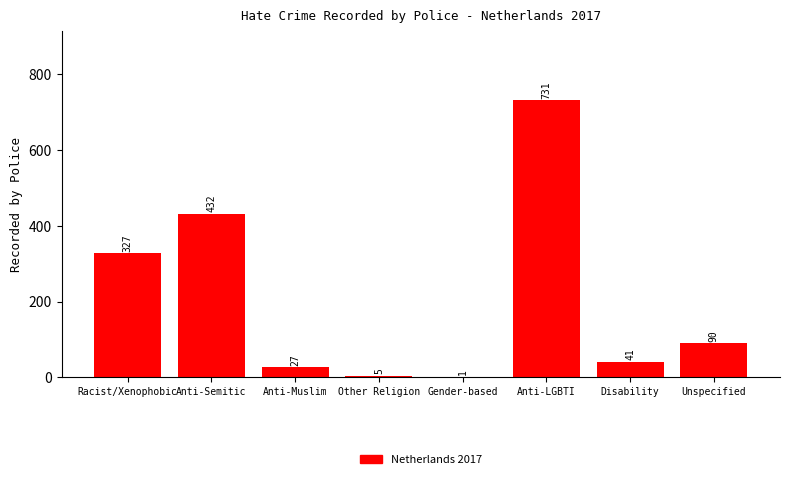

Reading right to left, extract all data points from this chart.

Unspecified=90	Disability=41	Anti-LGBTI=731	Gender-based=1	Other Religion=5	Anti-Muslim=27	Anti-Semitic=432	Racist/Xenophobic=327